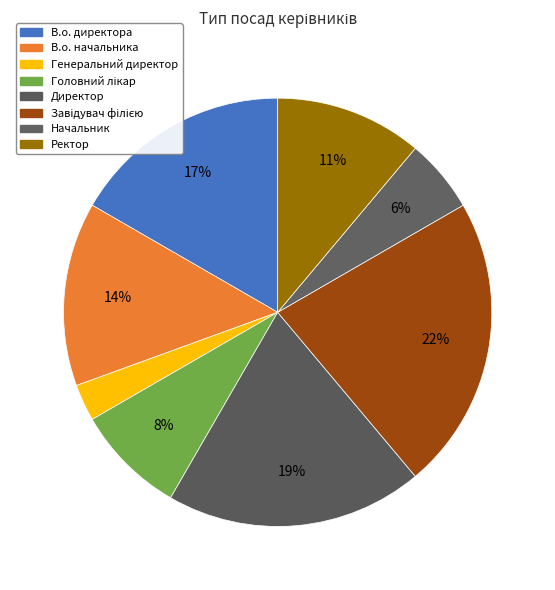

What is the largest slice in the pie chart?

Завідувач філією